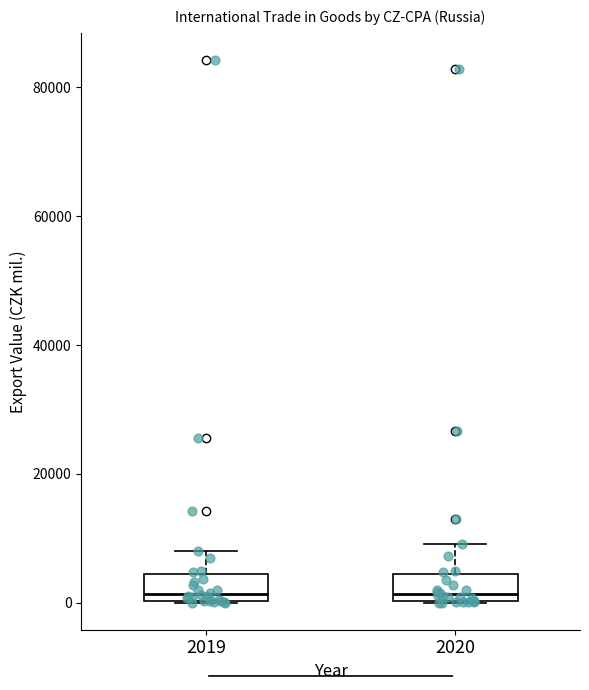

Where does the median line of the box at x = 2020 sit on the y-axis? The values are not printed on the chart, so give them approximately, as read against the axis.

2000